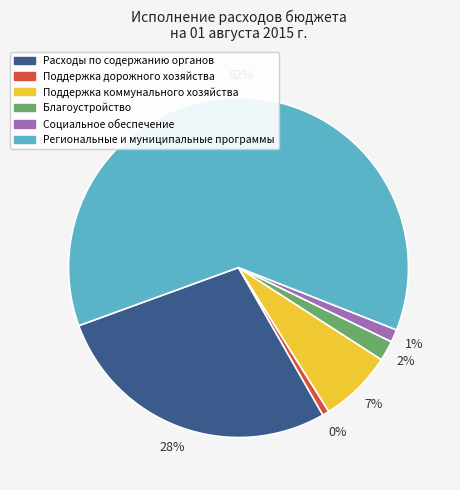

How many slices are in this pie chart?

6